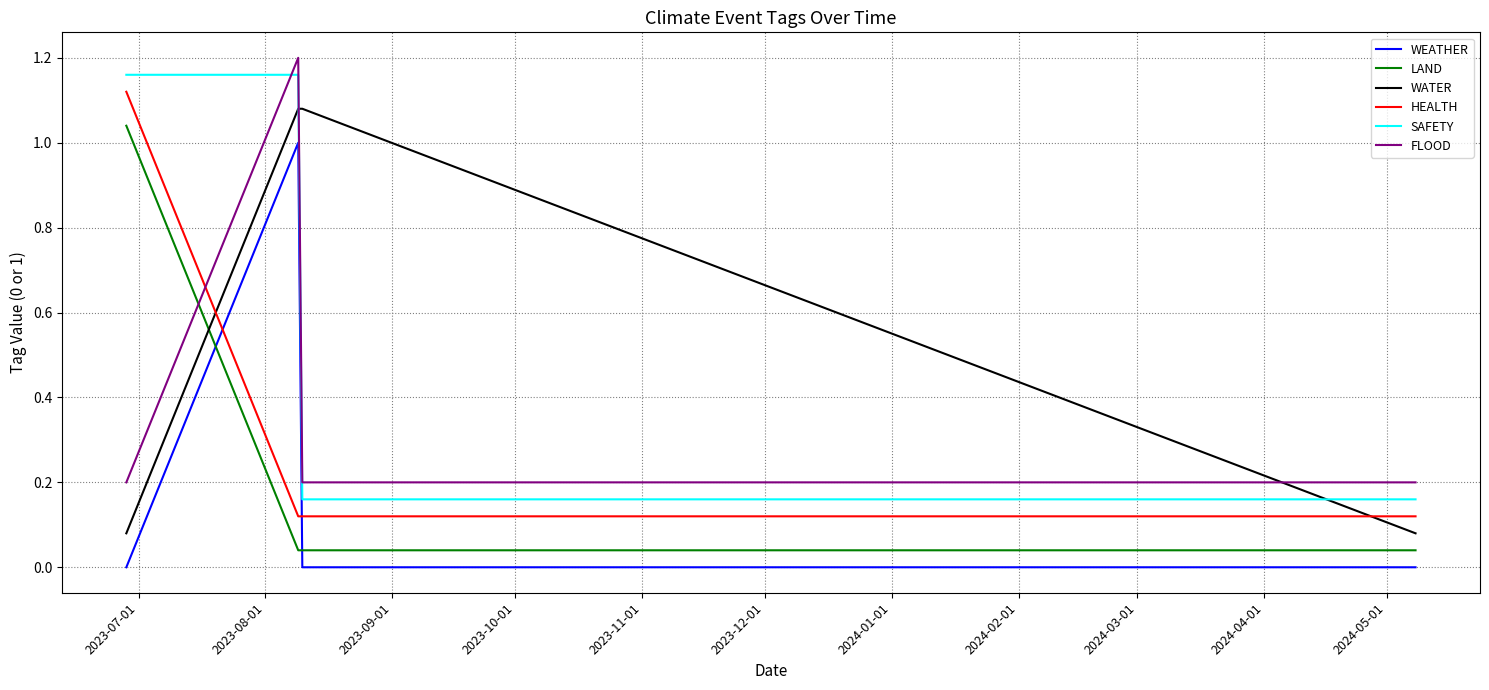

What is the sum of all SAFETY values?

2.6